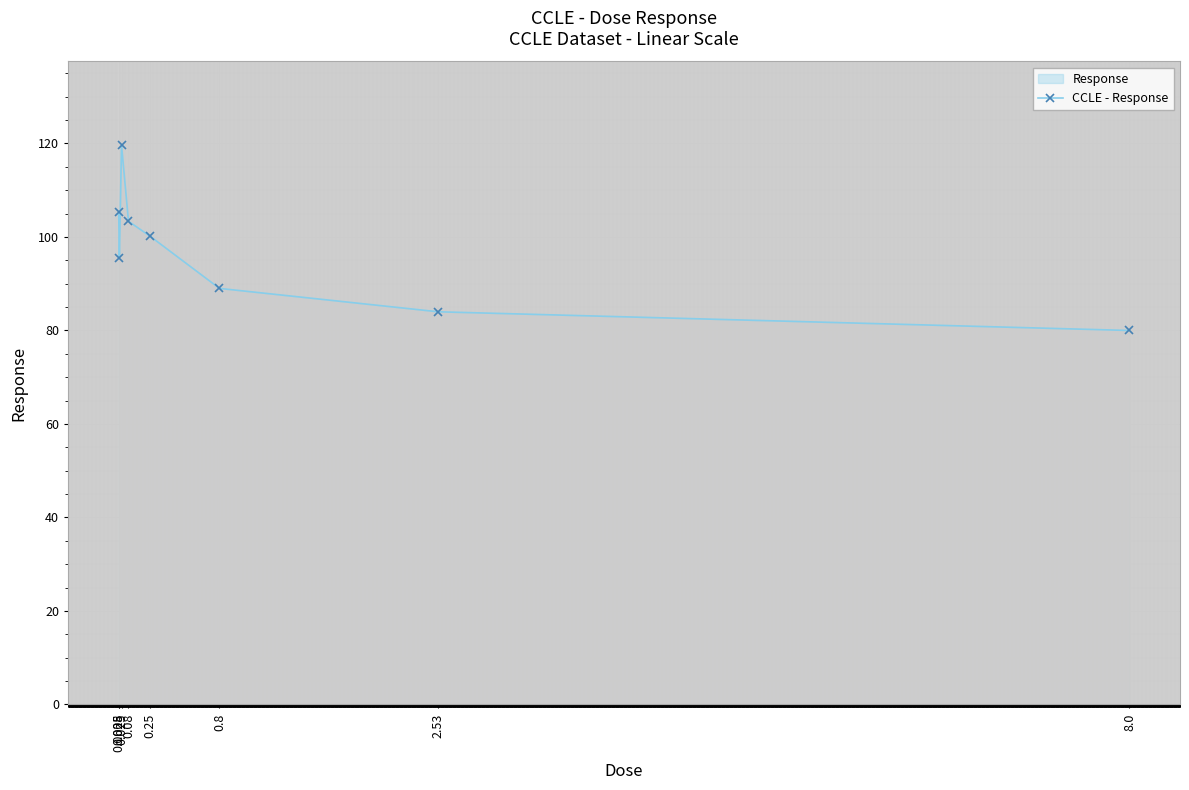

Is this an area chart (filled region under the line)?

No